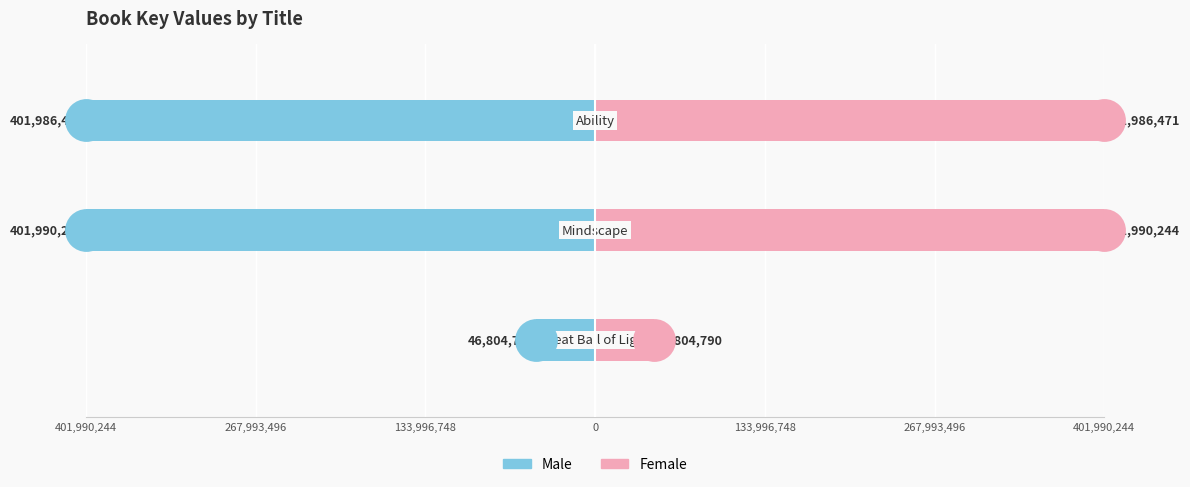

What are all the series names shown in the legend?

Male, Female